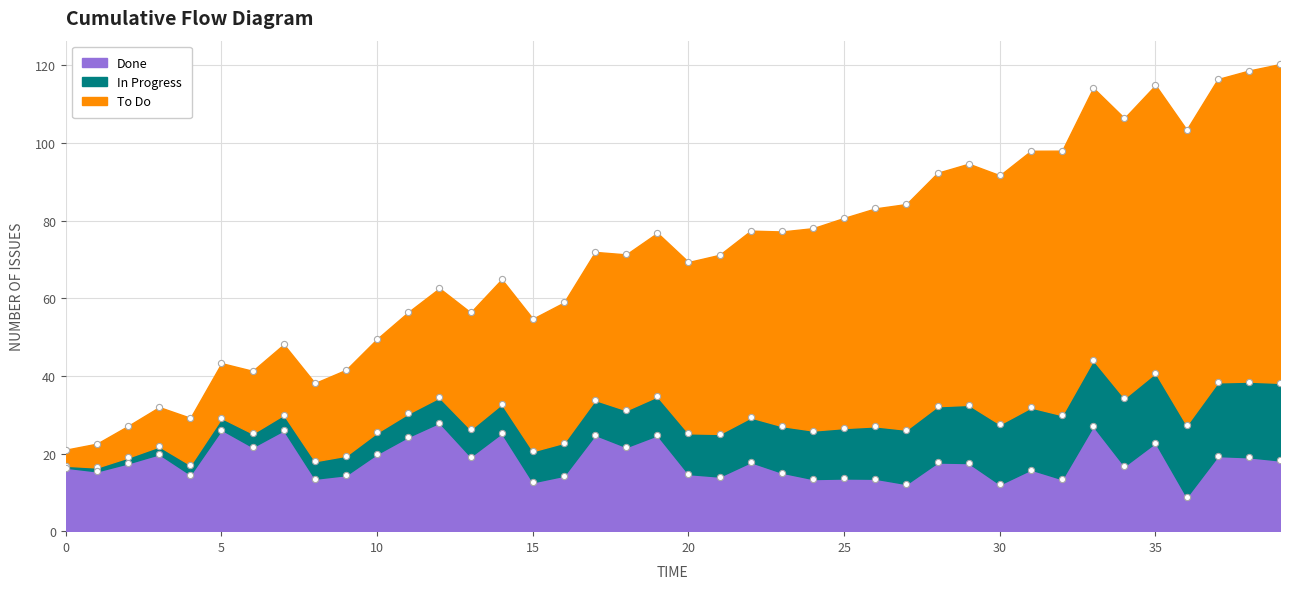

At how many categories does at least one series exceed 84?

13